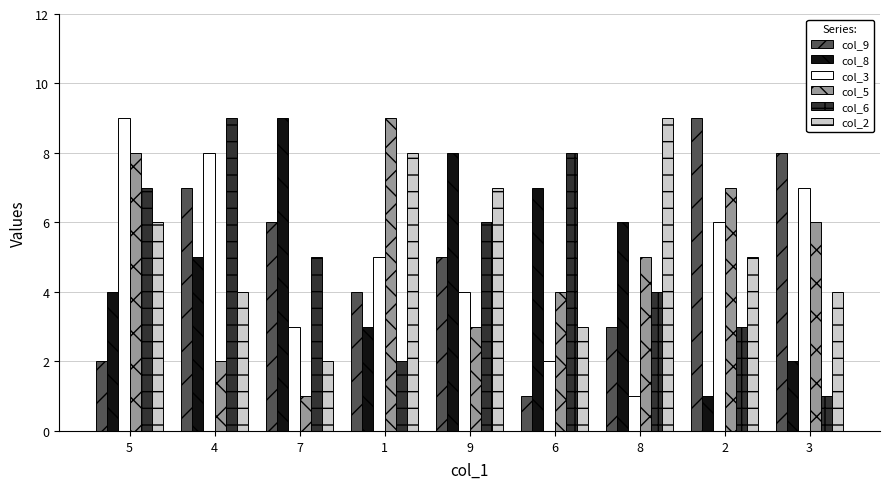

At 9, list the series in order from largest to smallest.

col_8, col_2, col_6, col_9, col_3, col_5